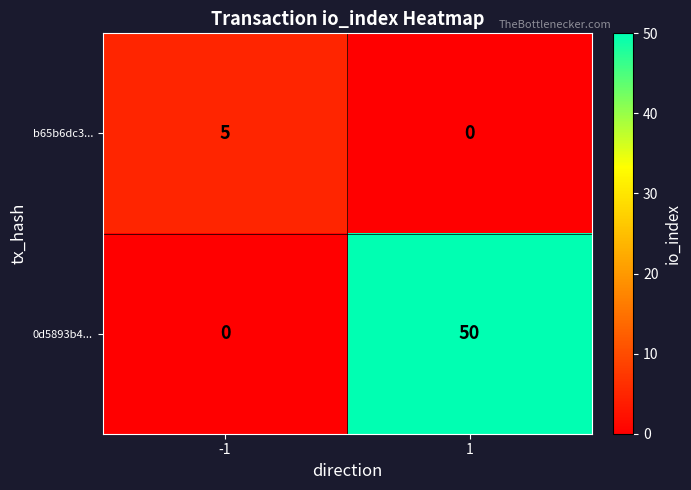

List the series in order of their peak value, lowest first.

b65b6dc3..., 0d5893b4...